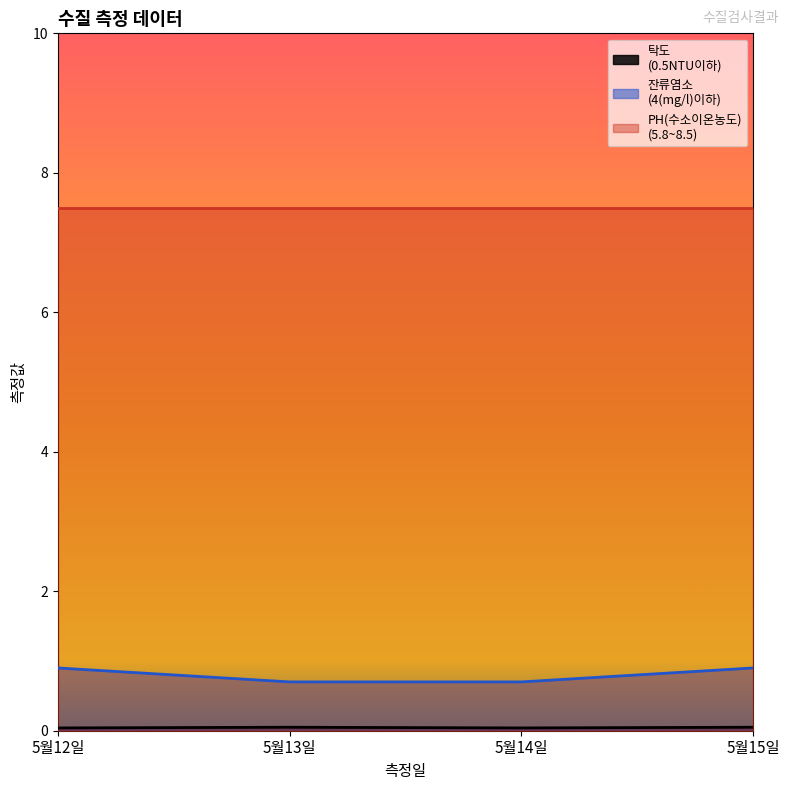

True or false: 탁도
(0.5NTU이하) and 잔류염소
(4(mg/l)이하) cross at least once.

False